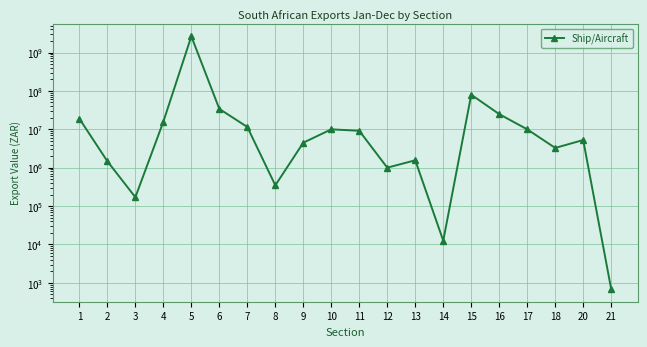

List the labels in order of value, smallest first.

21, 14, 3, 8, 12, 2, 13, 18, 9, 20, 11, 10, 17, 7, 4, 1, 16, 6, 15, 5